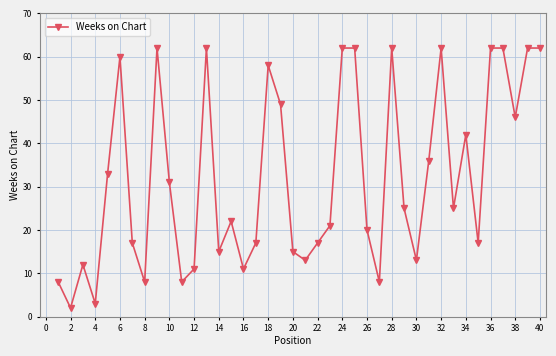

What is the value of the 18th point from the left?

58